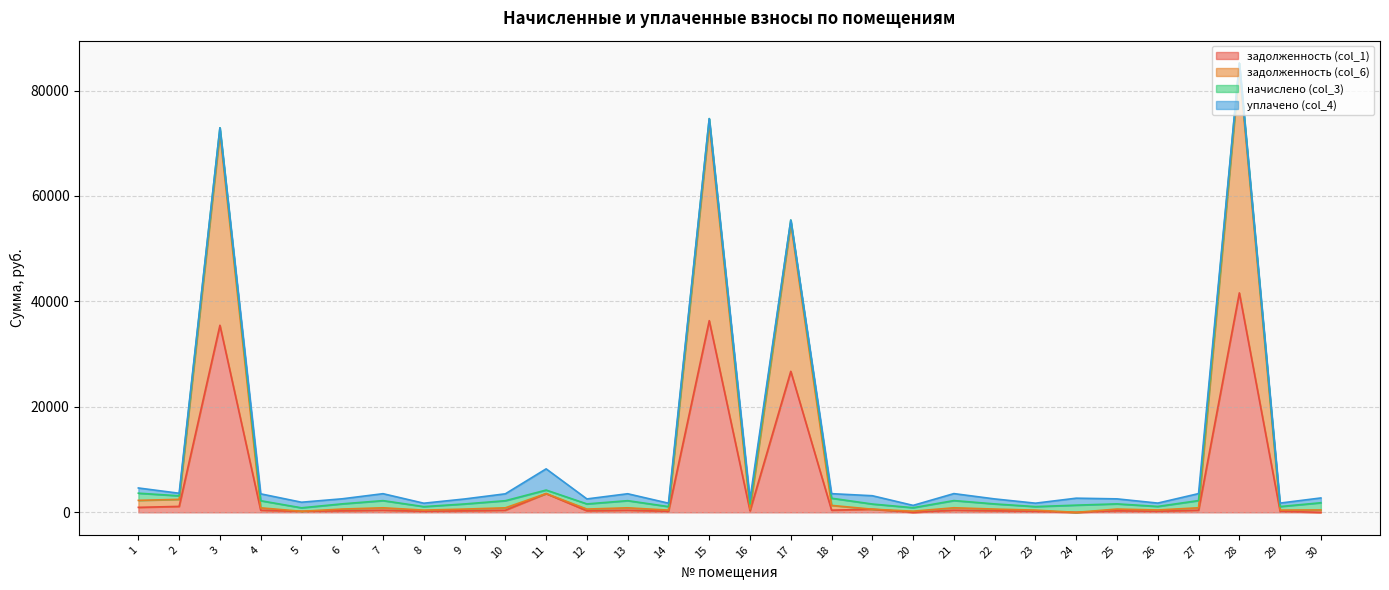

At which label does задолженность (col_6) first exceed 1820?

1